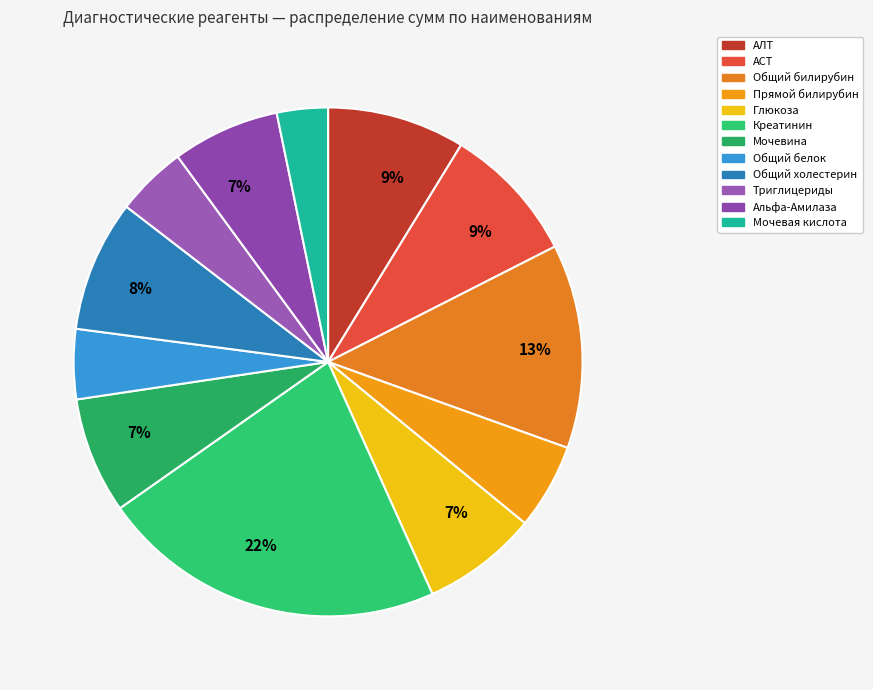

Rank the categories by value from highest to lowest.

Креатинин, Общий билирубин, АЛТ, АСТ, Общий холестерин, Мочевина, Глюкоза, Альфа-Амилаза, Прямой билирубин, Триглицериды, Общий белок, Мочевая кислота